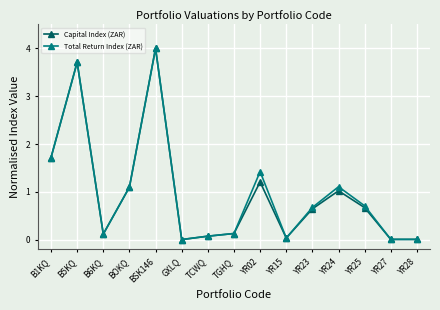

Is this an area chart (filled region under the line)?

No